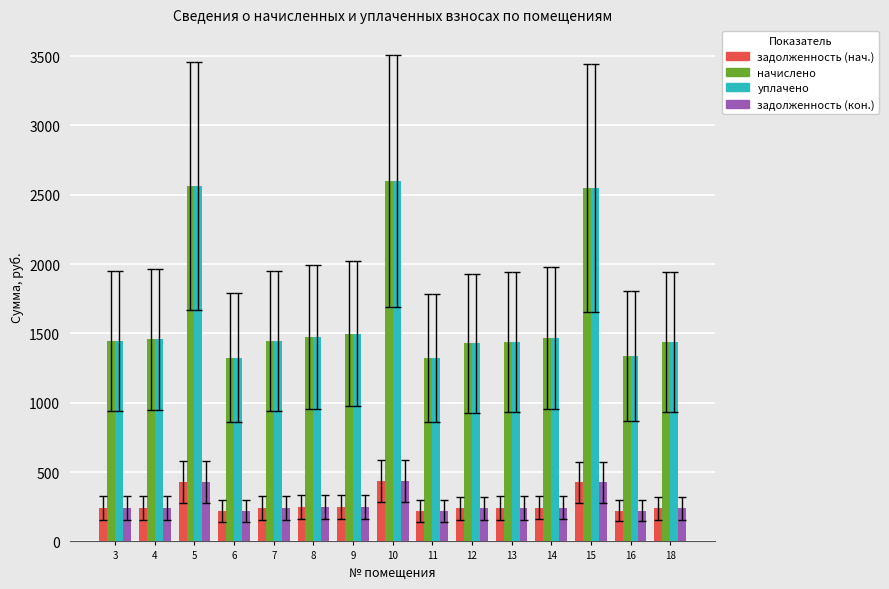

The уплачено series shows 871.3 at 6. True or false?

False